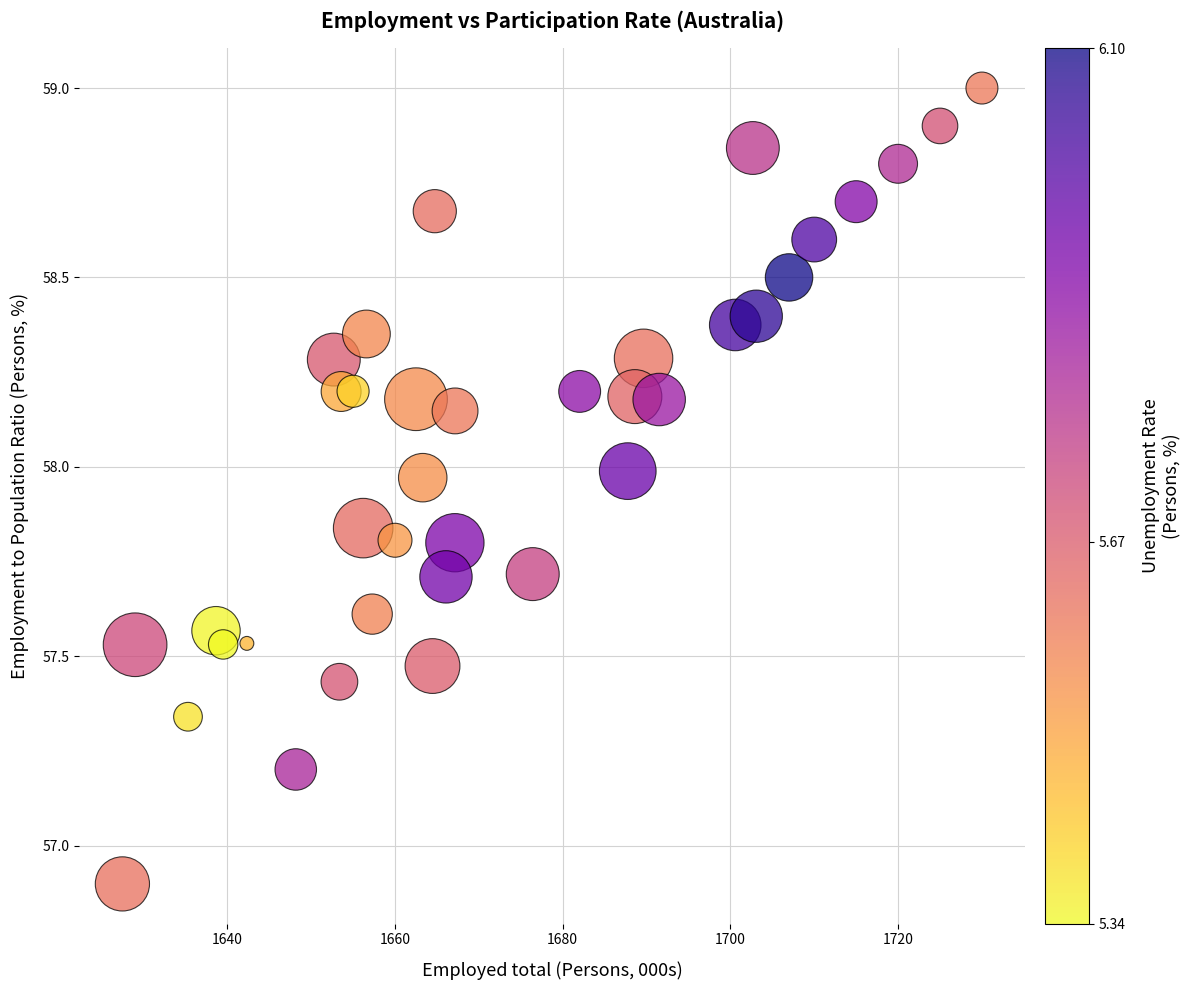

What is the range of Y values (max minus min)?

2.1